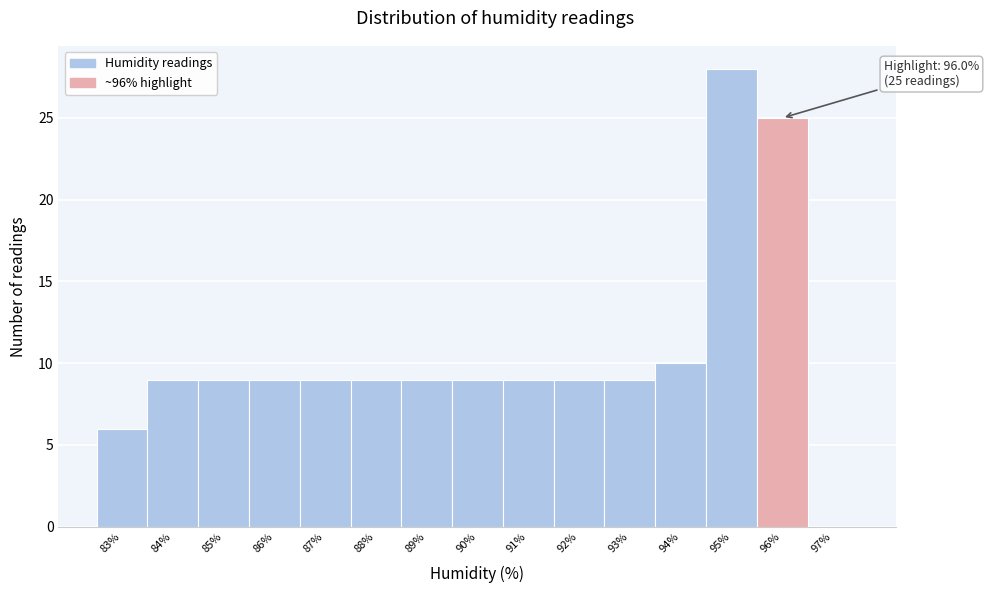

Reading left to right, list all the values displayed in this chart.

83%=6	84%=9	85%=9	86%=9	87%=9	88%=9	89%=9	90%=9	91%=9	92%=9	93%=9	94%=10	95%=28	96%=25	97%=0